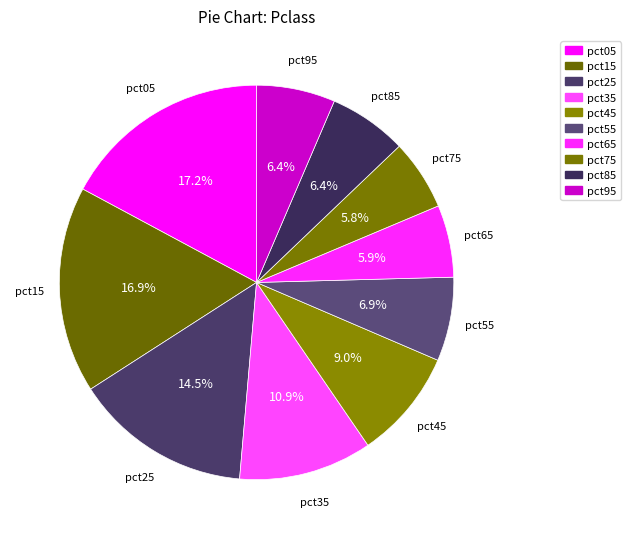

Count the number of slices in the pie.

10